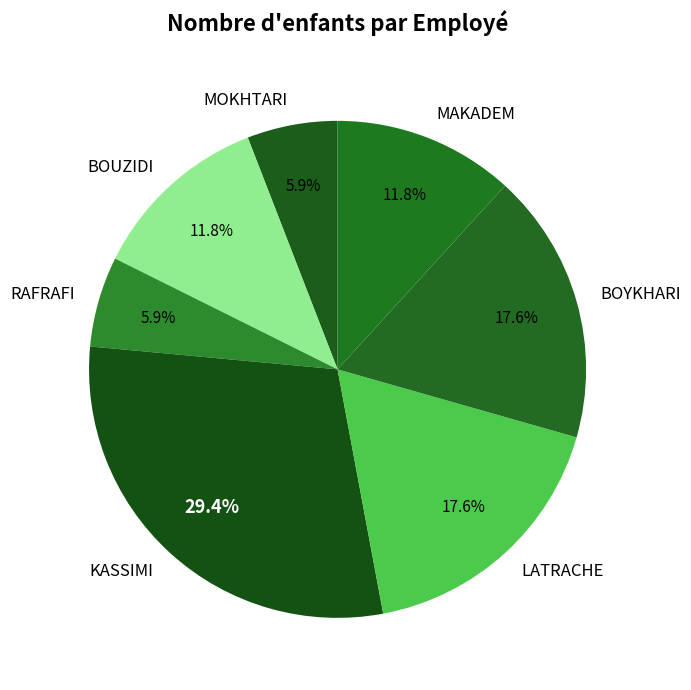

Approximately how many times larger is the value at MOKHTARI compared to RAFRAFI?

1.0